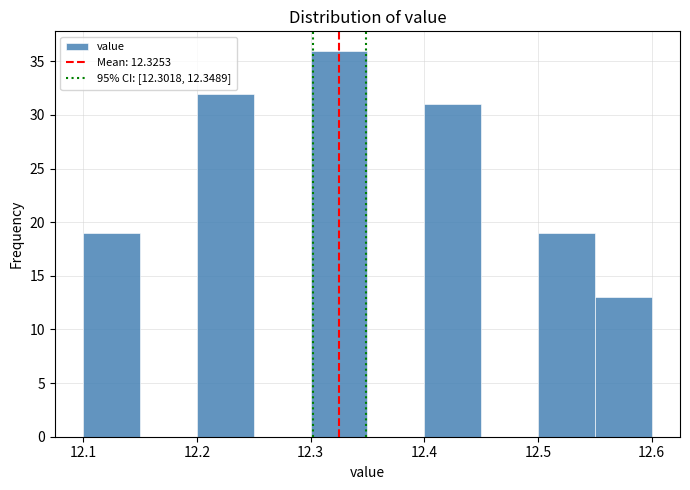

How tall is the bar that spans 12.55 to 12.60 on the x-axis? The values are not printed on the chart, so give them approximately, as read against the axis.

13